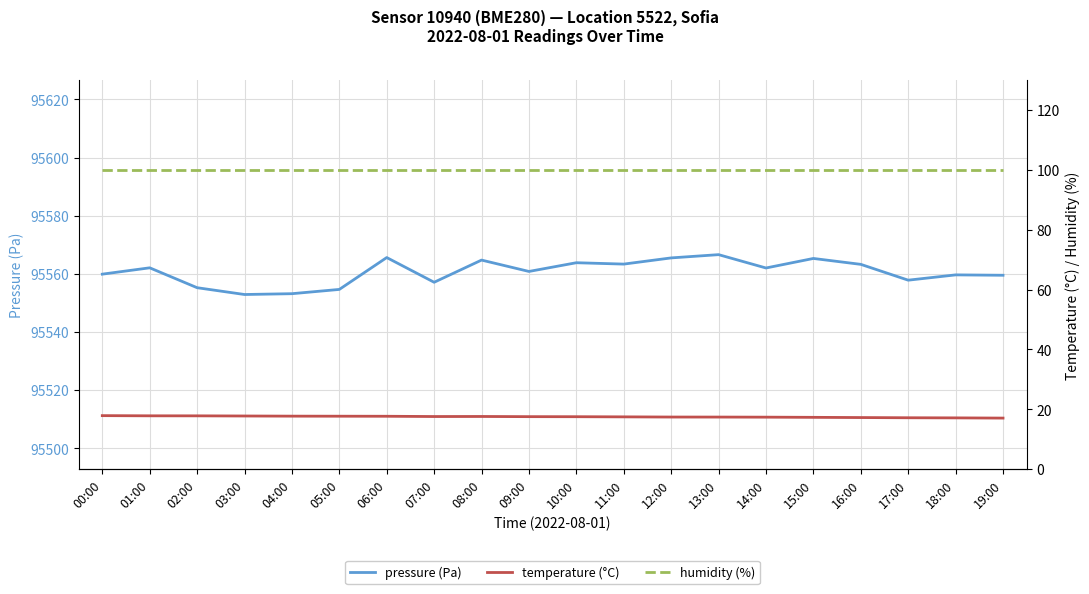

What is the value of the pressure (Pa) point at the 10th from the left?

95560.8